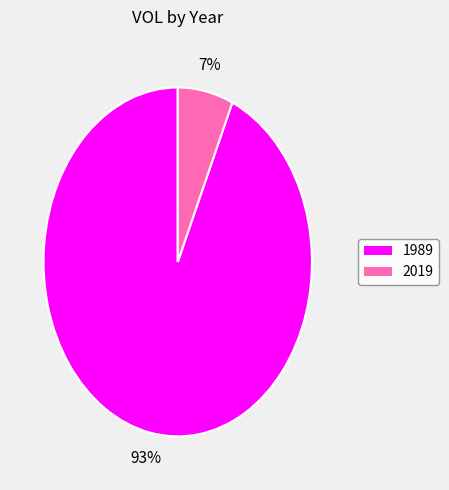

The 2019 slice represents 2% of the pie. True or false?

False